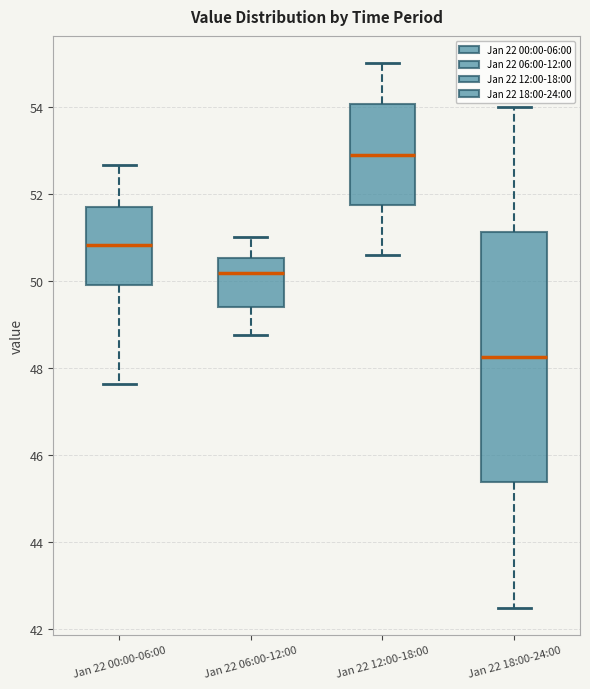

Which box's median line is the highest?

Jan 22 12:00-18:00